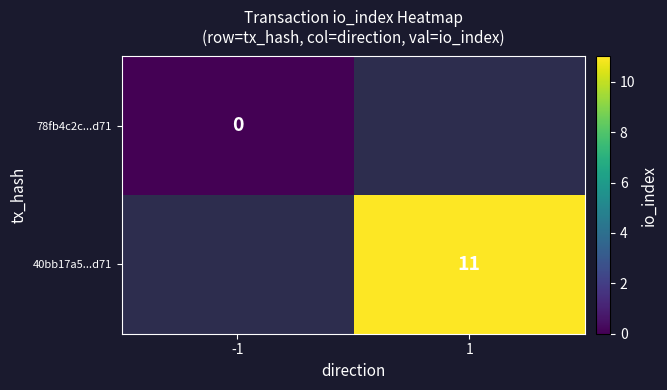

The 40bb17a5...d71 series shows 11 at 1. True or false?

True